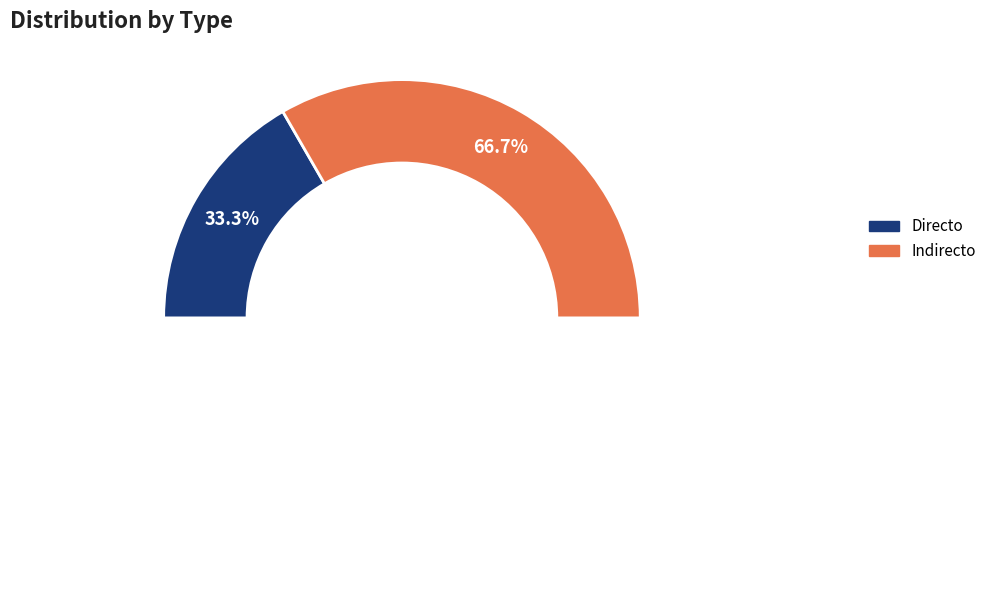

Approximately how many times larger is the value at Indirecto compared to Directo?

2.0